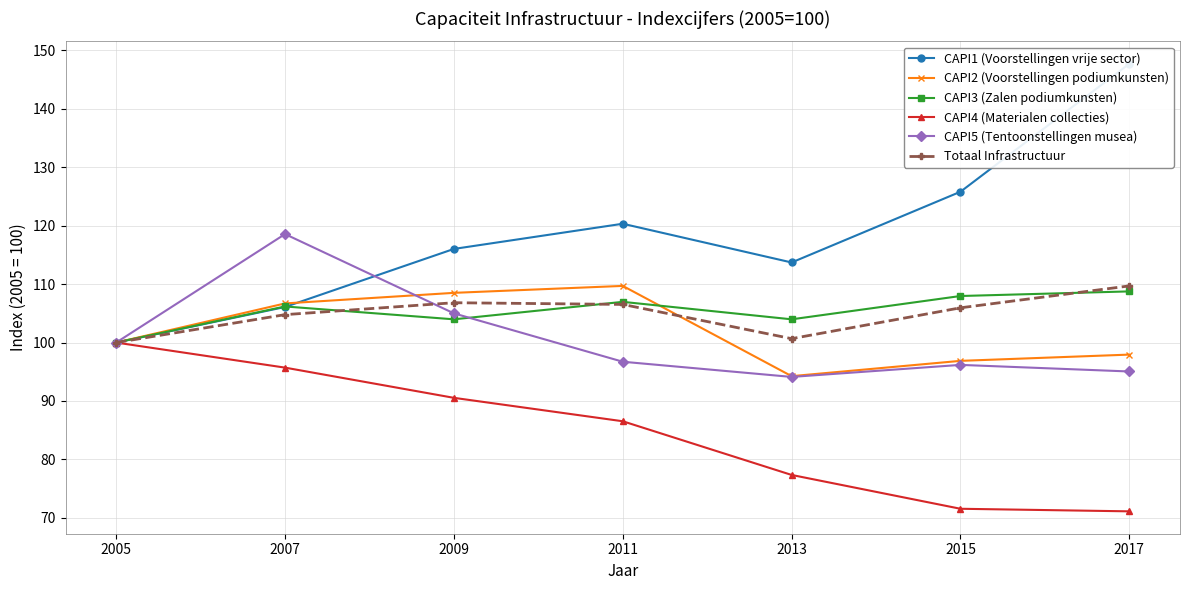

True or false: CAPI4 (Materialen collecties) and CAPI5 (Tentoonstellingen musea) intersect in this chart.

False